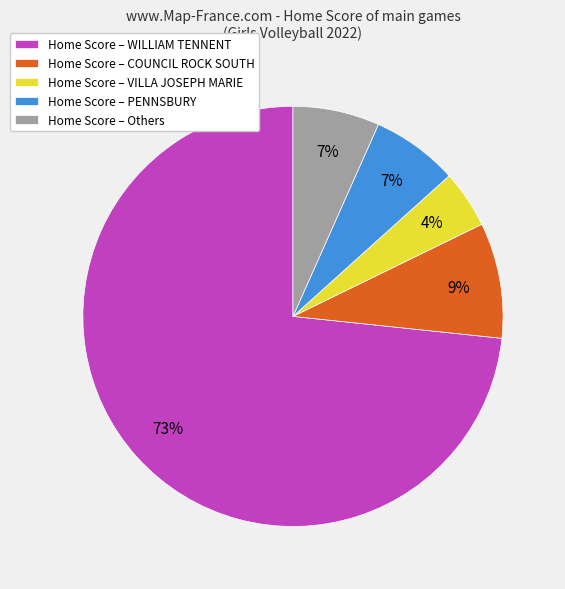

Which has a higher value, Home Score – WILLIAM TENNENT or Home Score – PENNSBURY?

Home Score – WILLIAM TENNENT